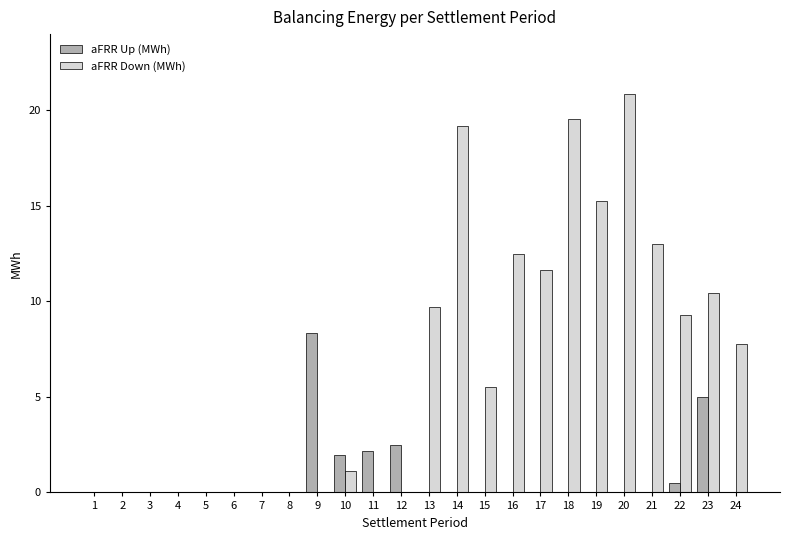

True or false: aFRR Up (MWh) has a value of -4.4 at 17.

False